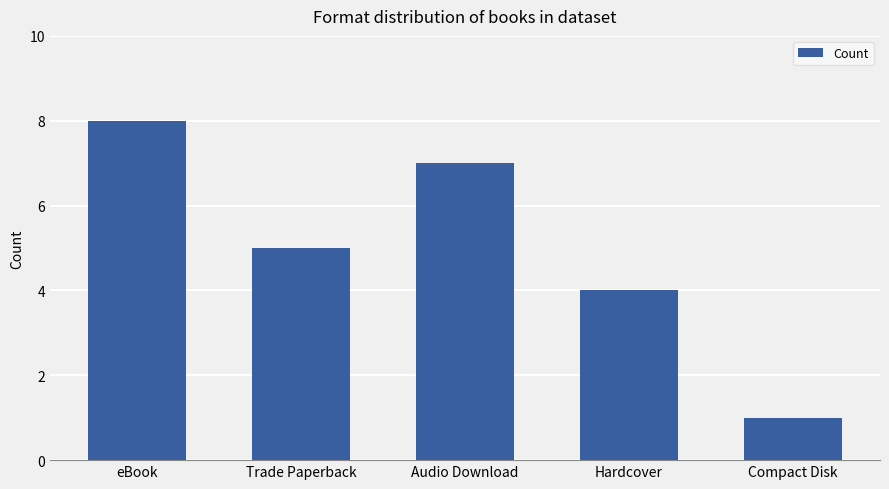

How many bars are there in total?

5